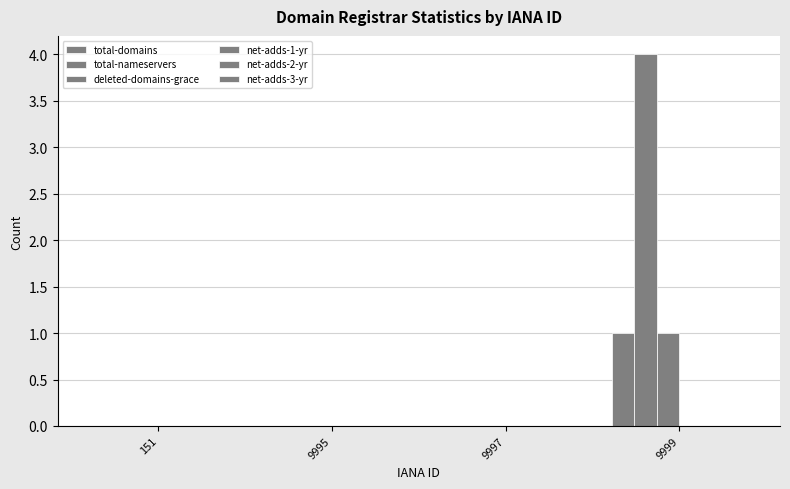

How many distinct data groups are displayed?

3